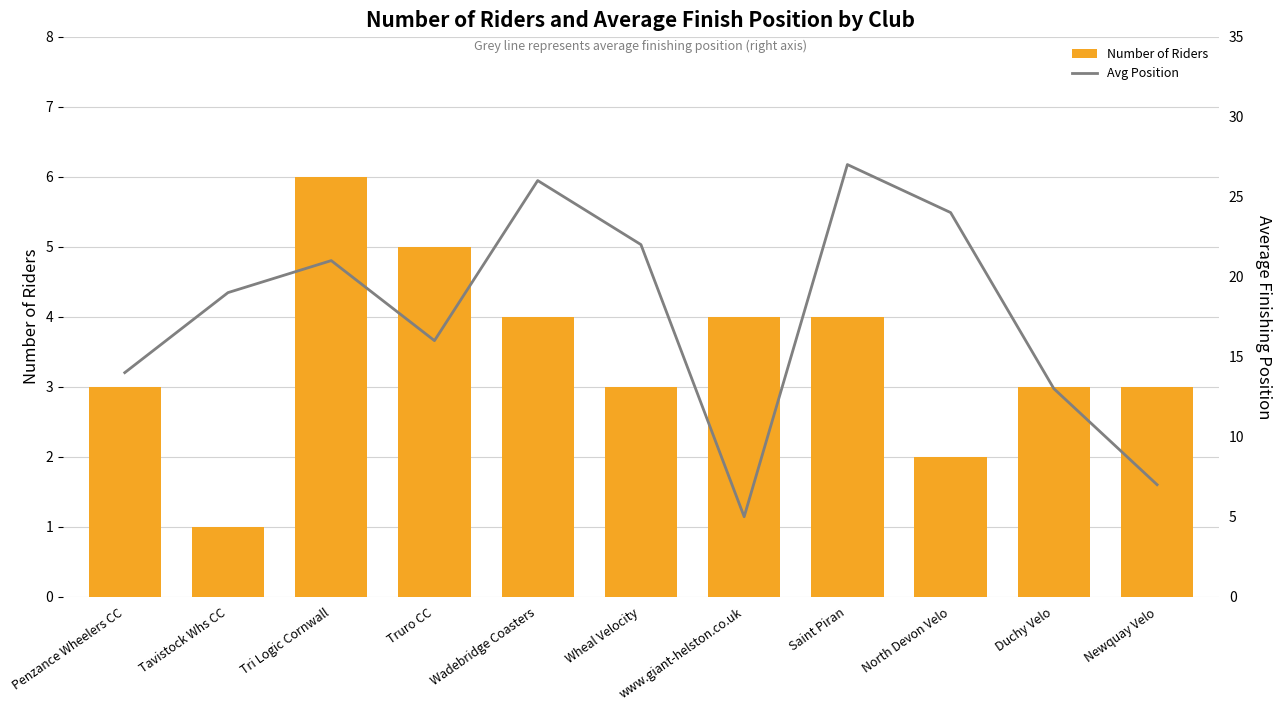

Rank the series by their maximum value, from highest to lowest.

Avg Position, Number of Riders